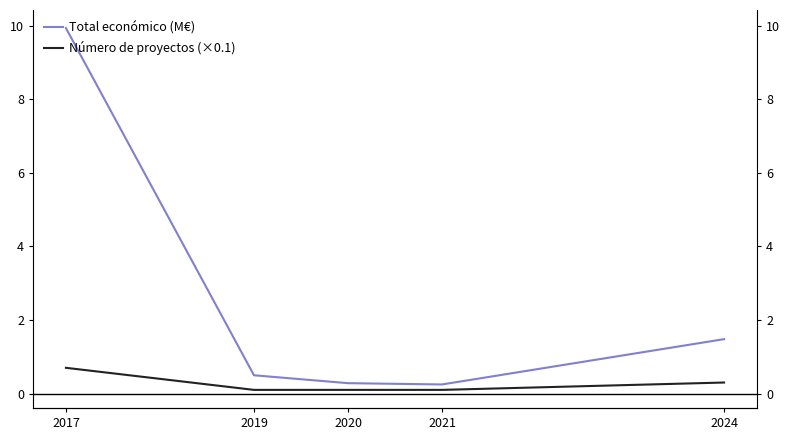

At which category does the chart reach its peak across all series?

2017